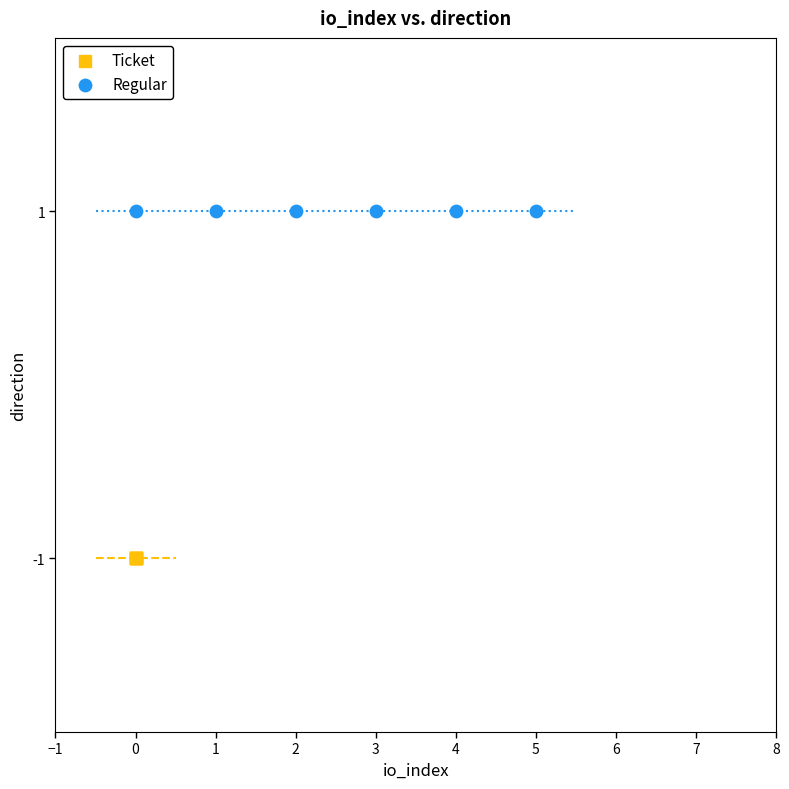

Which series contains the lowest Y value?

Ticket